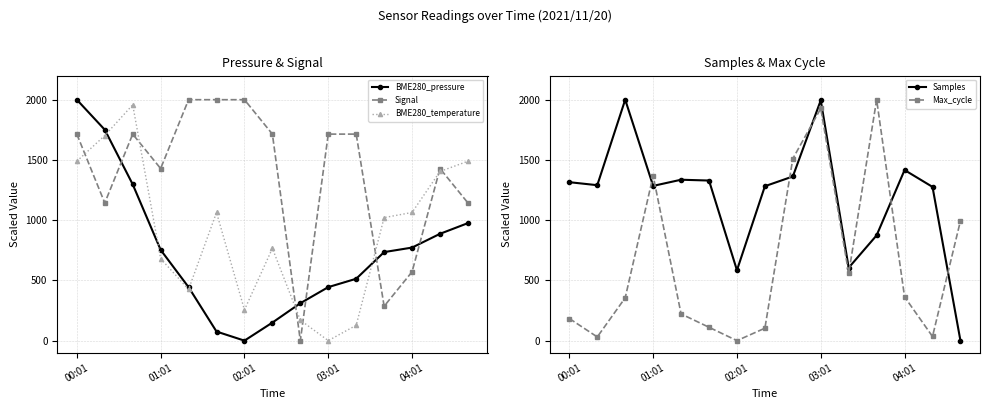

What is the difference between the highest and lowest values at 8?

1510.5